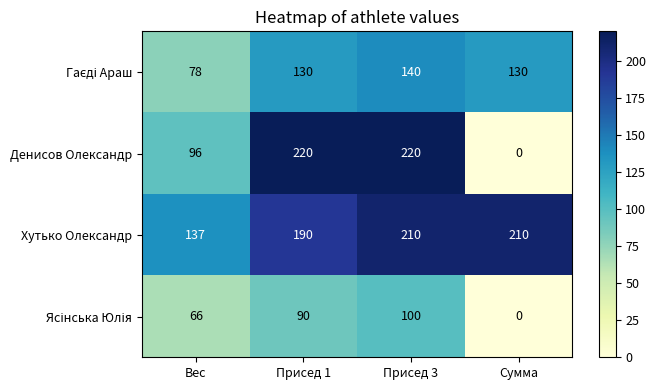

Which series has the largest range (max minus min)?

Денисов Олександр